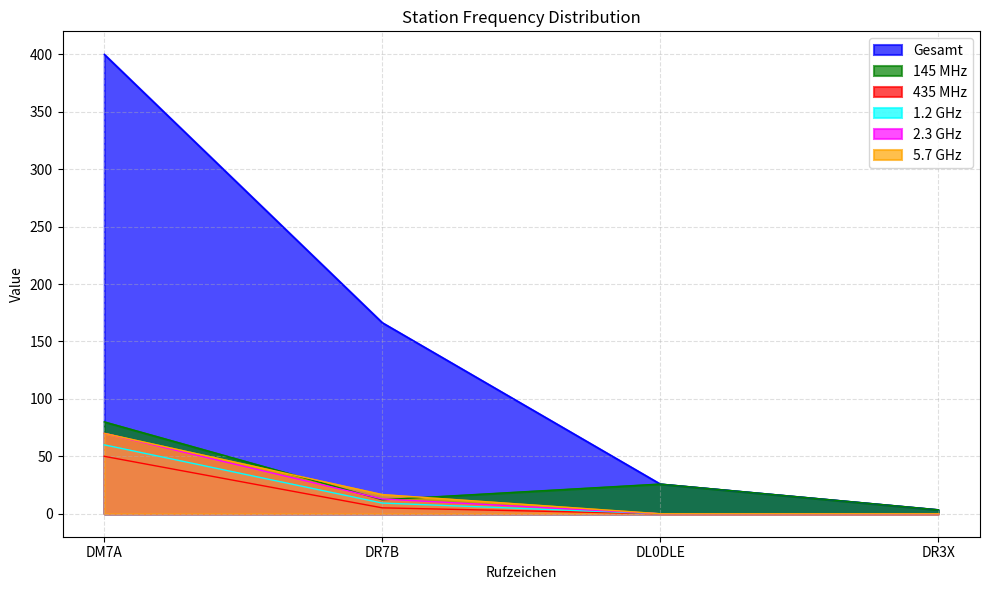

The value of 435 MHz at DM7A is 25.7. True or false?

False